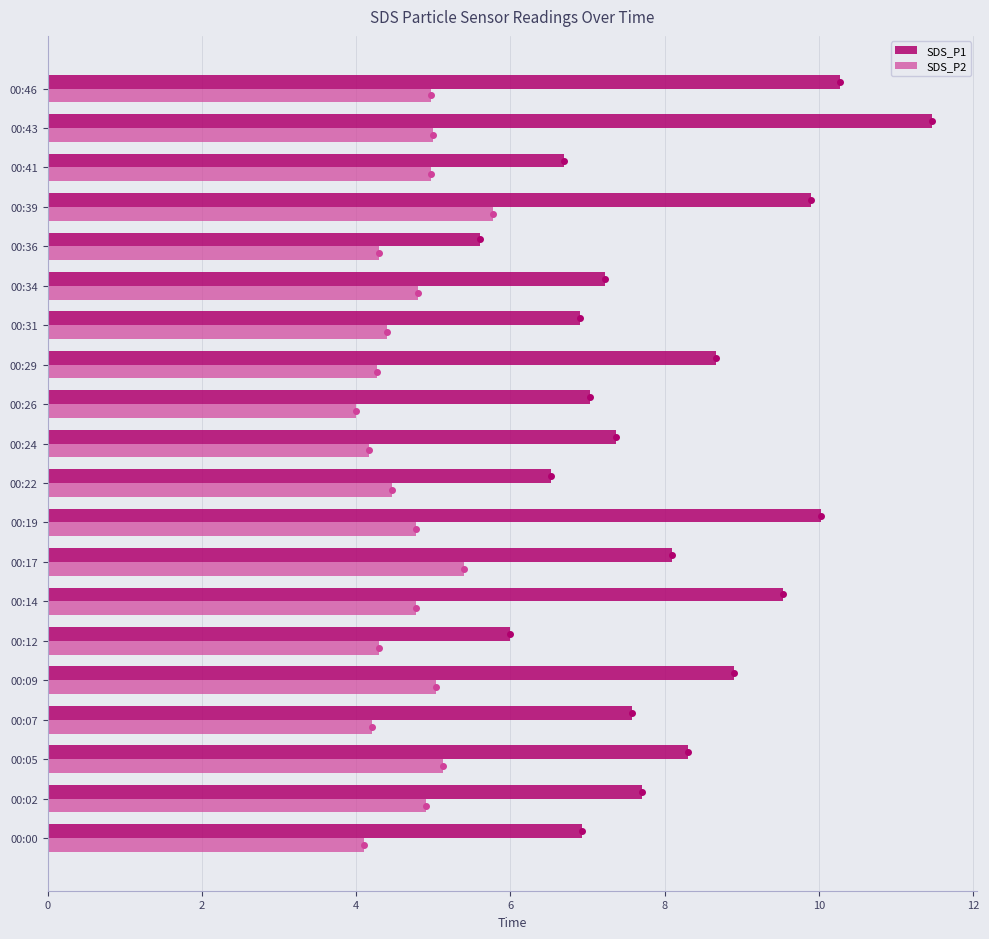

Which series has the largest total across all categories?

SDS_P1